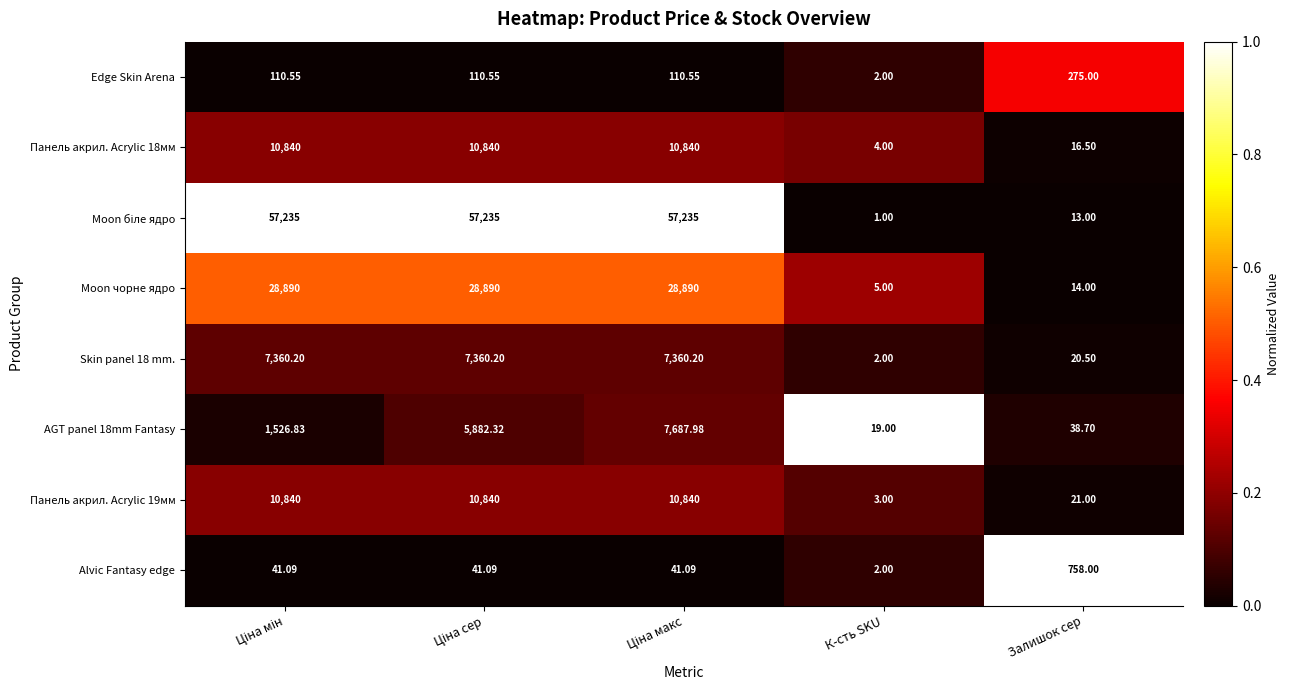

At which label does Edge Skin Arena reach its minimum?

К-сть SKU